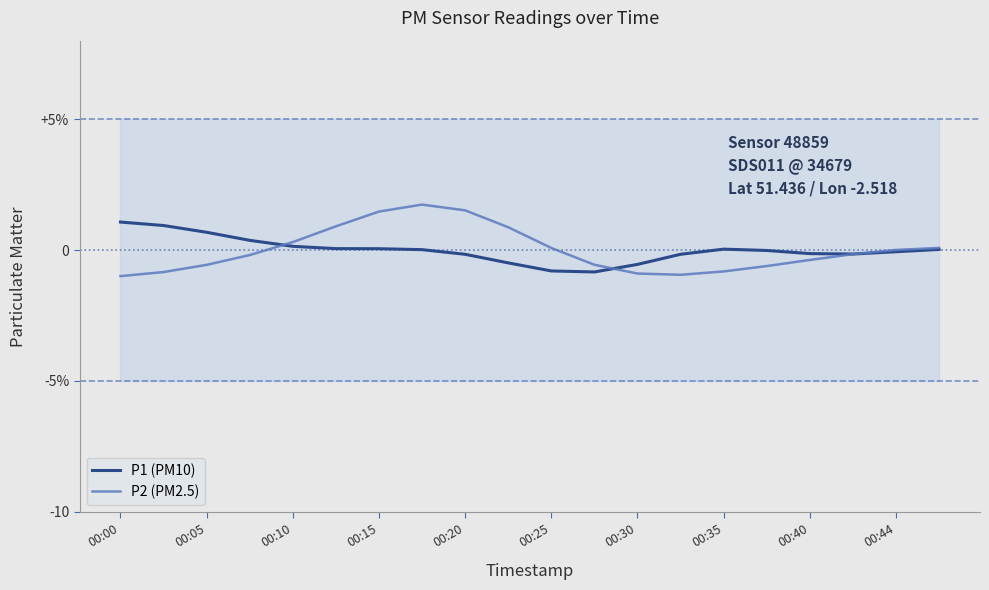

Does the chart display data point markers on the line(s)?

No